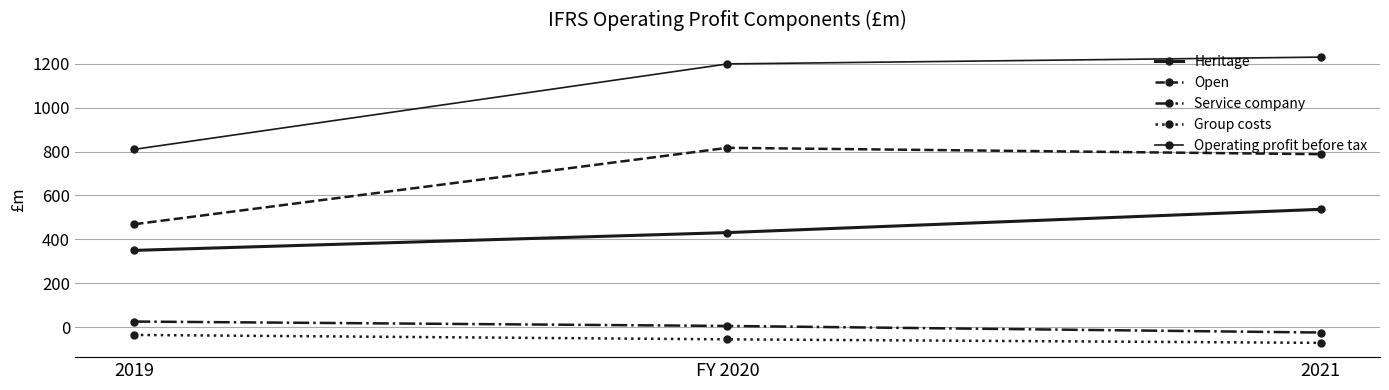

What is the label of the 3rd point from the left?

2021